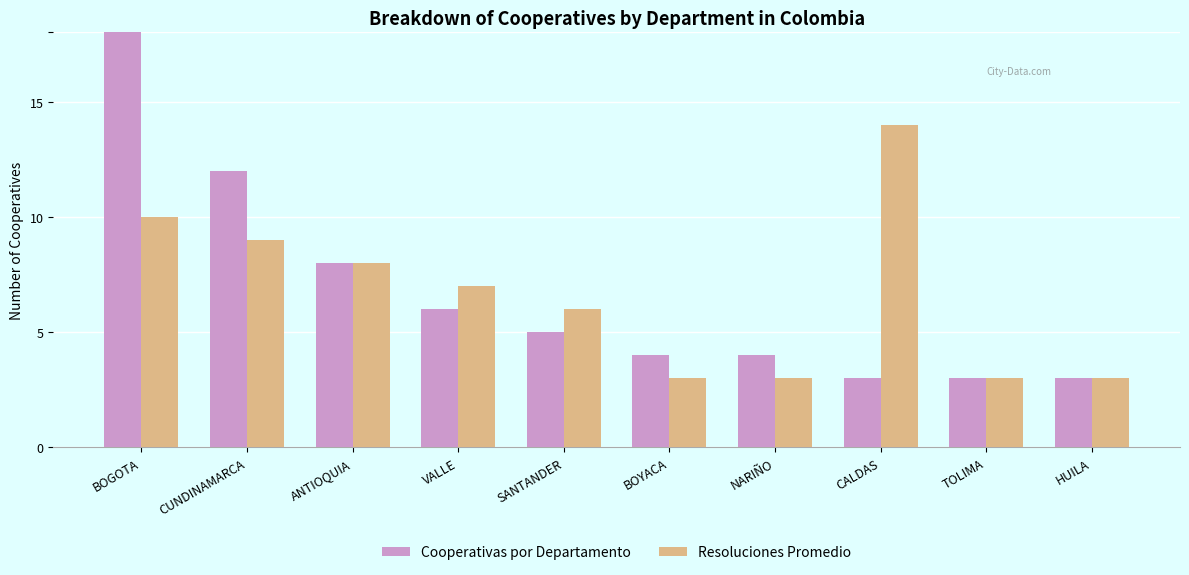

The value of Resoluciones Promedio at VALLE is 7. True or false?

True